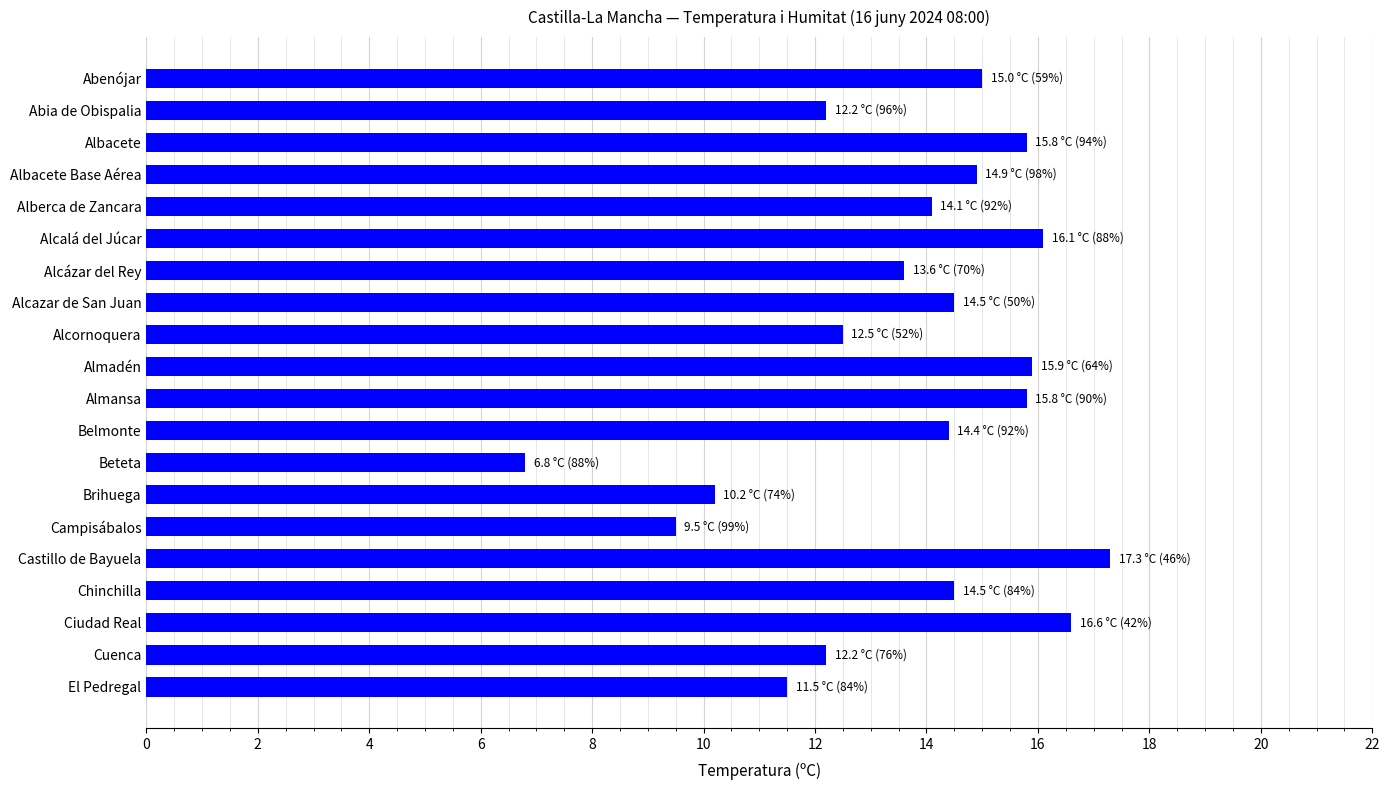

Reading top to bottom, extract all data points from this chart.

15.0	12.2	15.8	14.9	14.1	16.1	13.6	14.5	12.5	15.9	15.8	14.4	6.8	10.2	9.5	17.3	14.5	16.6	12.2	11.5